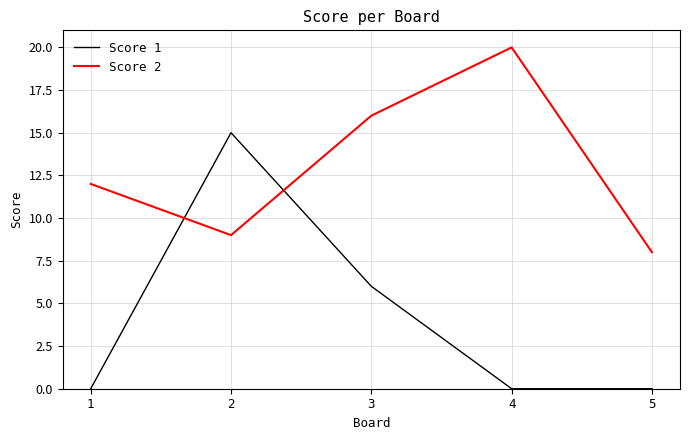

What is the approximate value of Score 2 at 1, to the nearest 10?

10